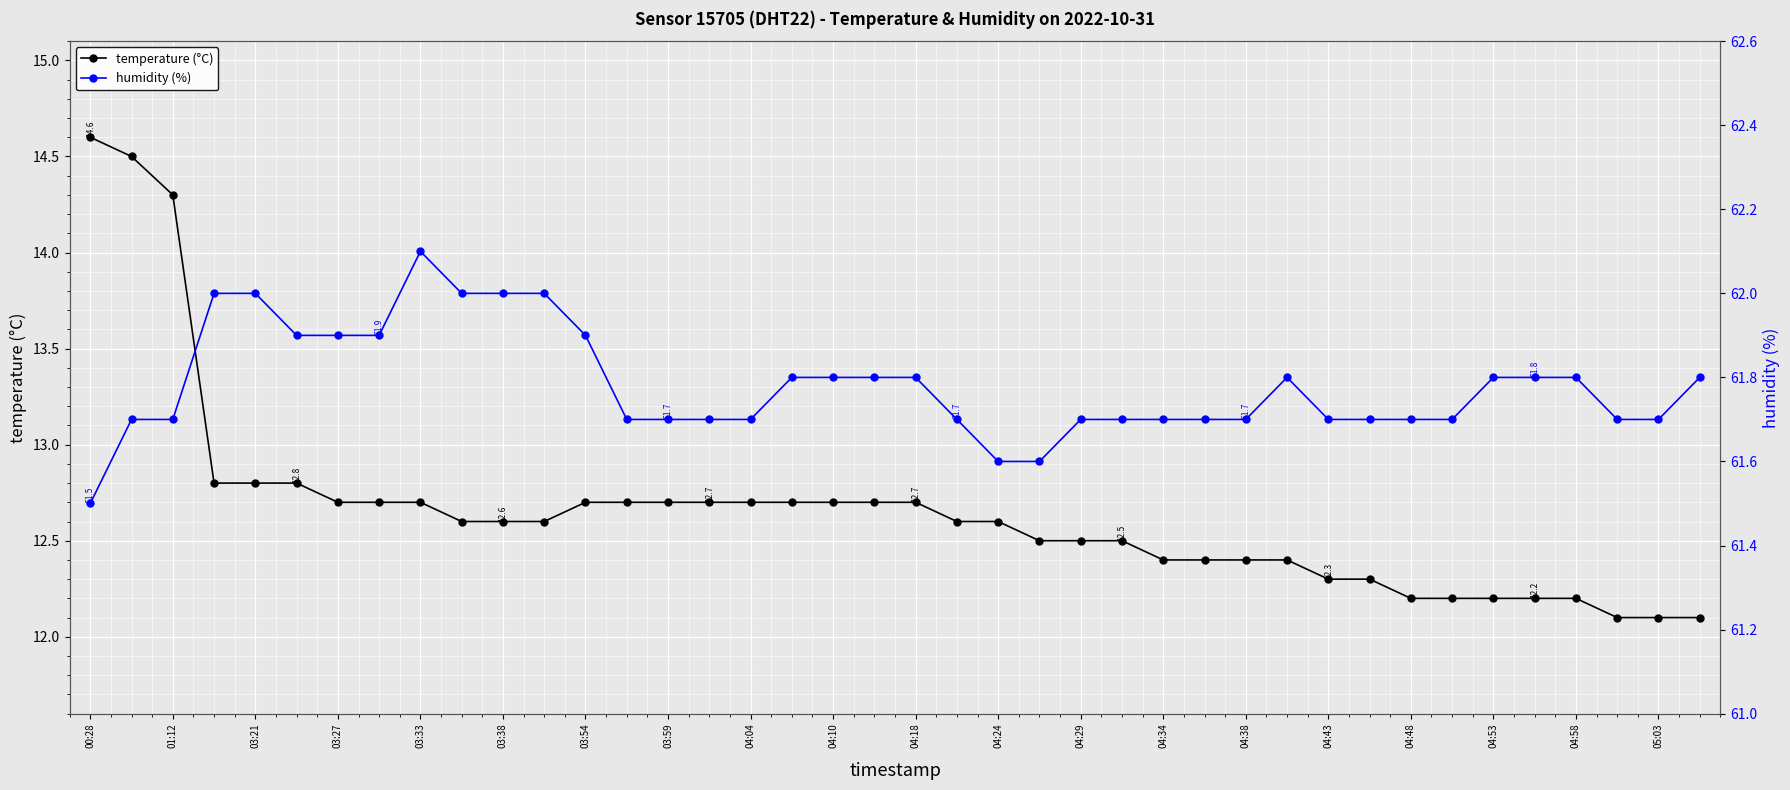

Reading left to right, what are all the values shown in this chart?

temperature (°C): 14.6	14.5	14.3	12.8	12.8	12.8	12.7	12.7	12.7	12.6	12.6	12.6	12.7	12.7	12.7	12.7	12.7	12.7	12.7	12.7	12.7	12.6	12.6	12.5	12.5	12.5	12.4	12.4	12.4	12.4	12.3	12.3	12.2	12.2	12.2	12.2	12.2	12.1	12.1	12.1
humidity (%): 61.5	61.7	61.7	62.0	62.0	61.9	61.9	61.9	62.1	62.0	62.0	62.0	61.9	61.7	61.7	61.7	61.7	61.8	61.8	61.8	61.8	61.7	61.6	61.6	61.7	61.7	61.7	61.7	61.7	61.8	61.7	61.7	61.7	61.7	61.8	61.8	61.8	61.7	61.7	61.8